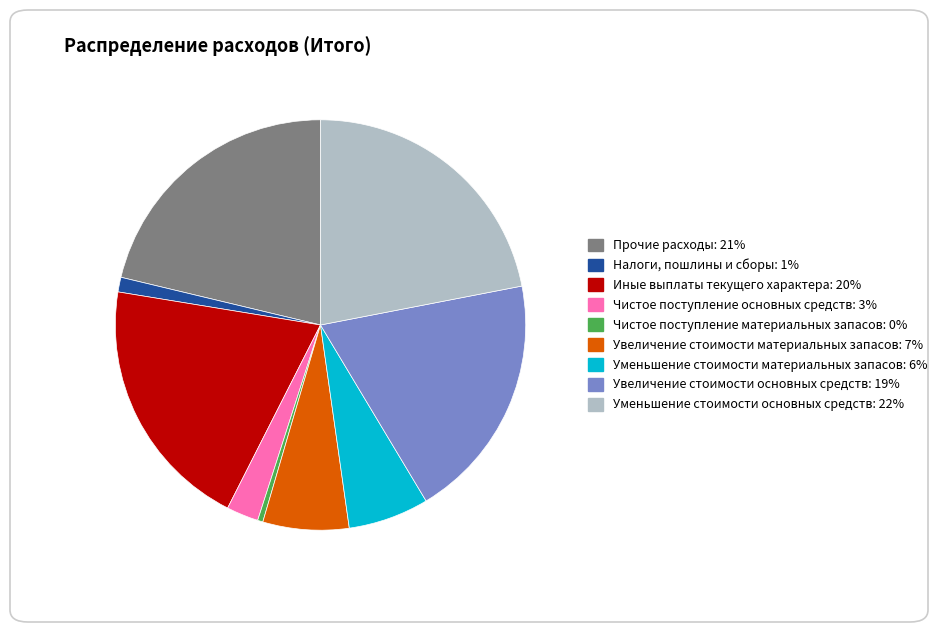

Is Чистое поступление основных средств the majority of the pie?

No